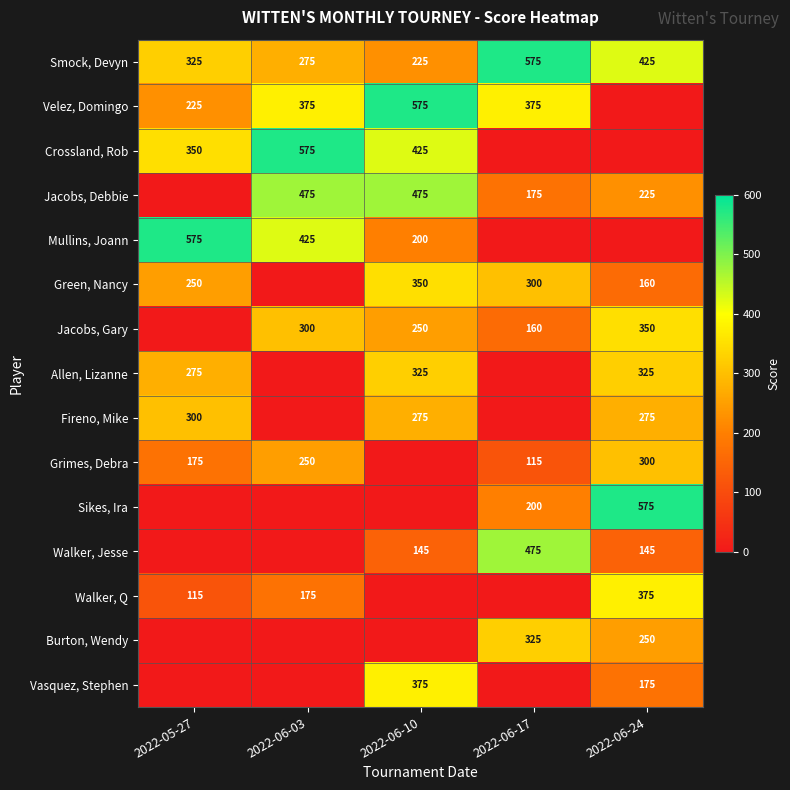

True or false: Burton, Wendy has a value of 218 at 2022-06-17.

False